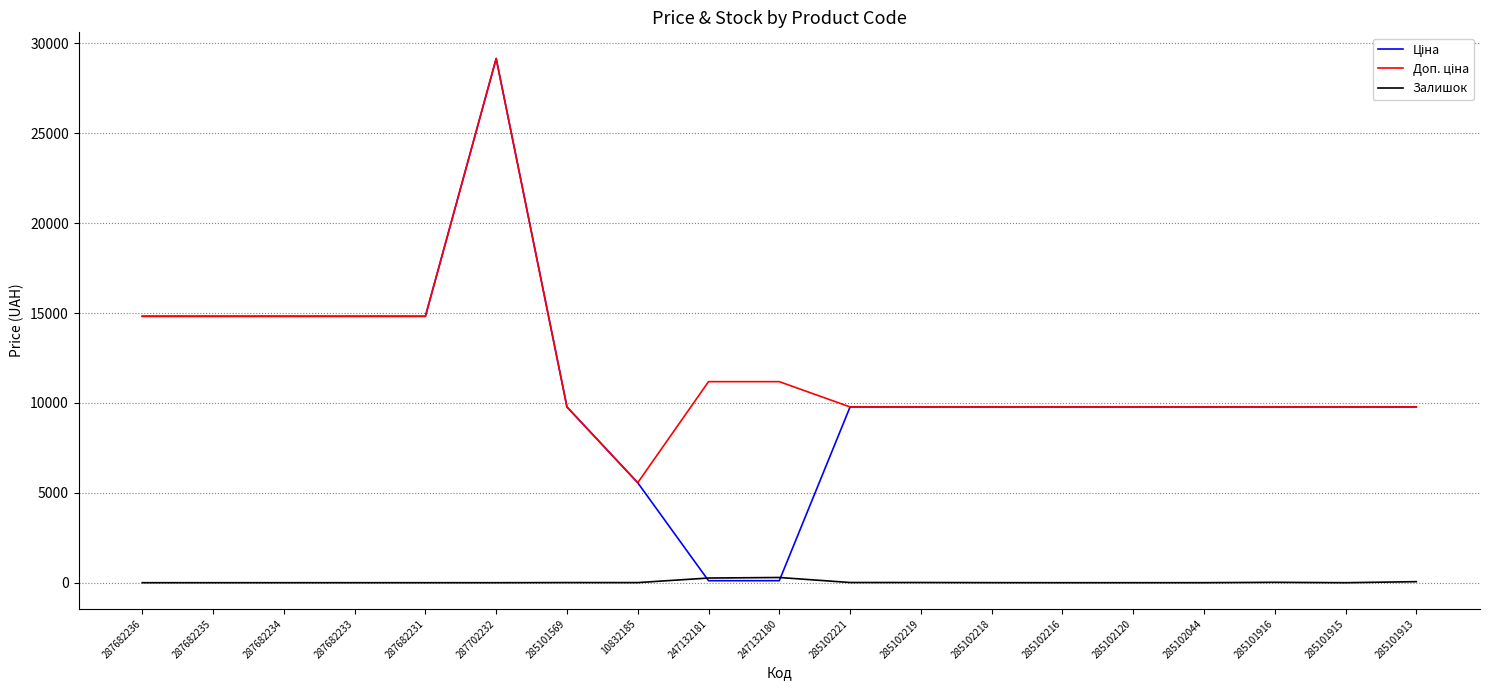

Is this an area chart (filled region under the line)?

No